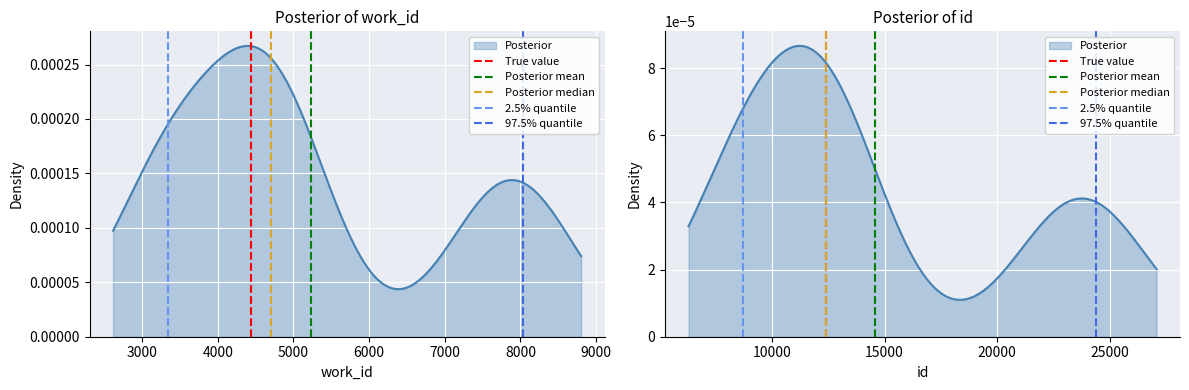

How many categories are shown in the chart?

2